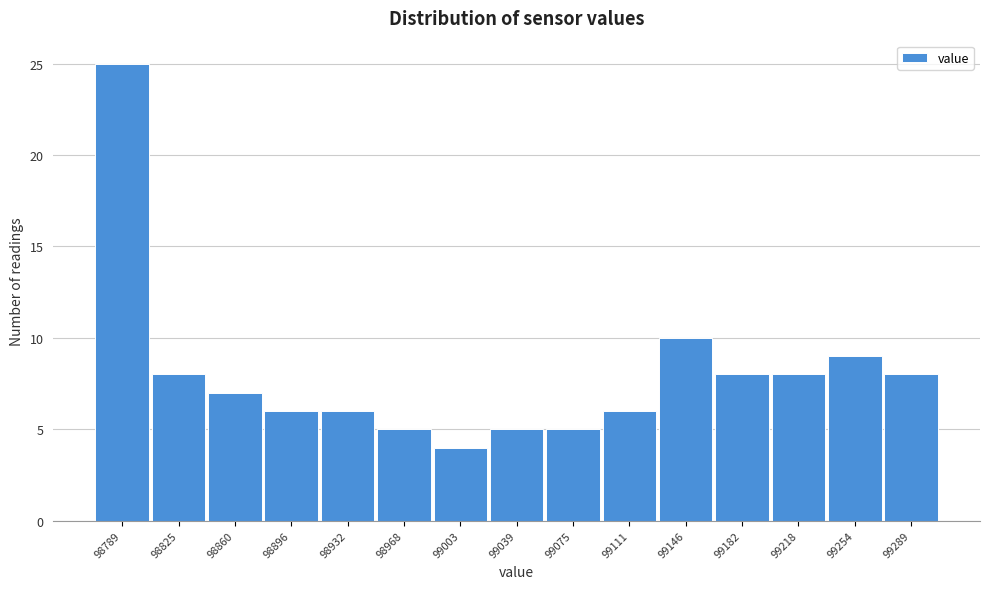

Reading right to left, extract all data points from this chart.

8	9	8	8	10	6	5	5	4	5	6	6	7	8	25